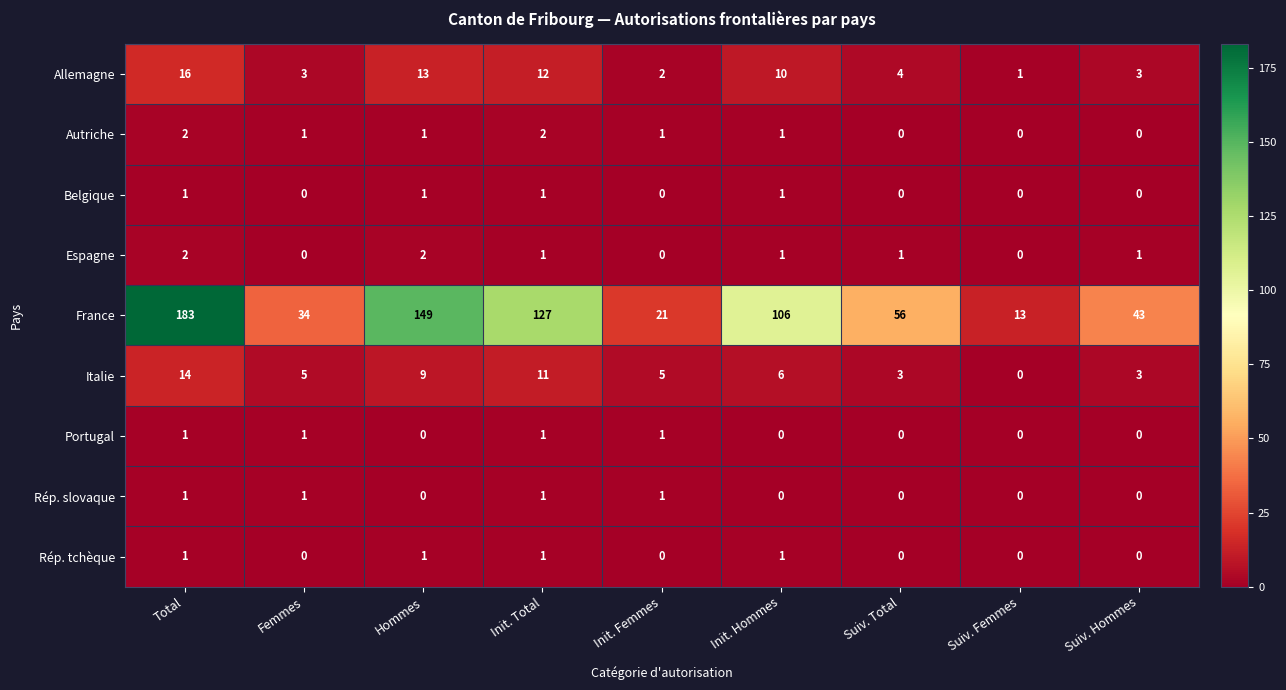

True or false: Rép. slovaque has a value of 0 at Hommes.

True